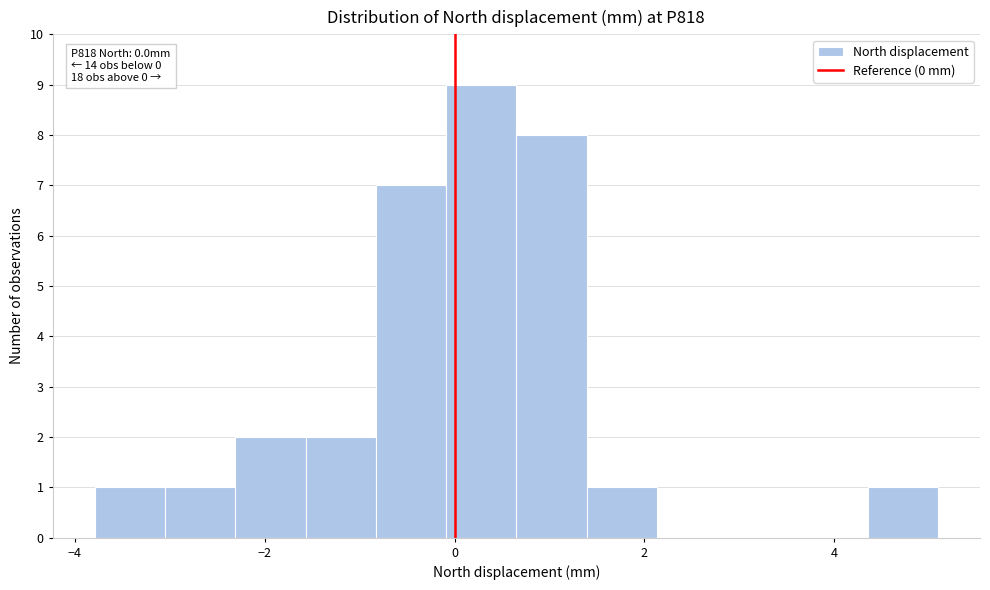

Around what value on the x-axis is the tallest bar? Give the approximate position of its centre, as read against the axis.

0.2